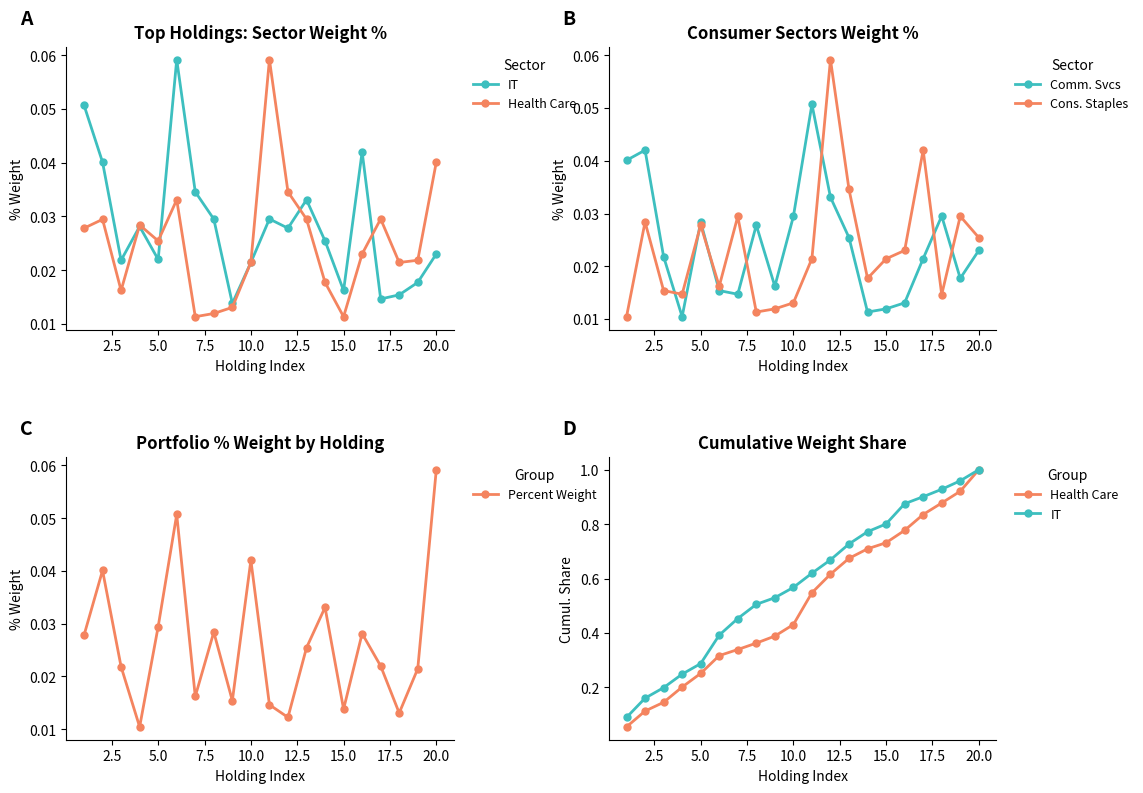

Rank the series by their maximum value, from lowest to highest.

Comm. Svcs, Cons. Staples, Percent Weight, IT, Health Care